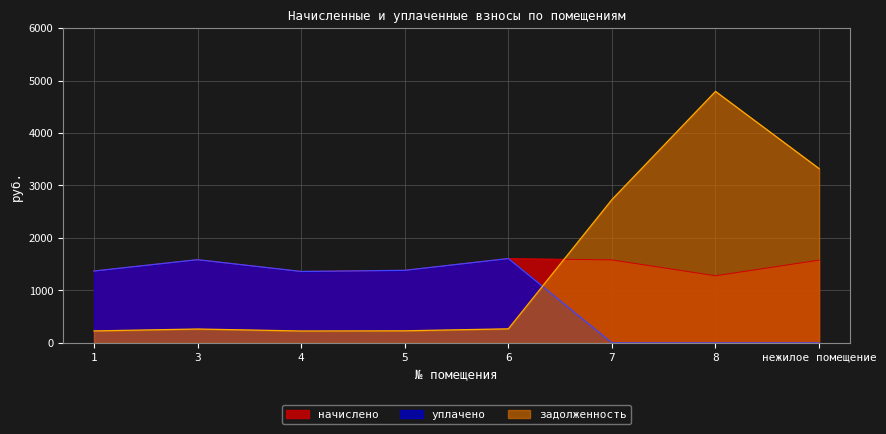

At which label does задолженность reach its minimum?

4